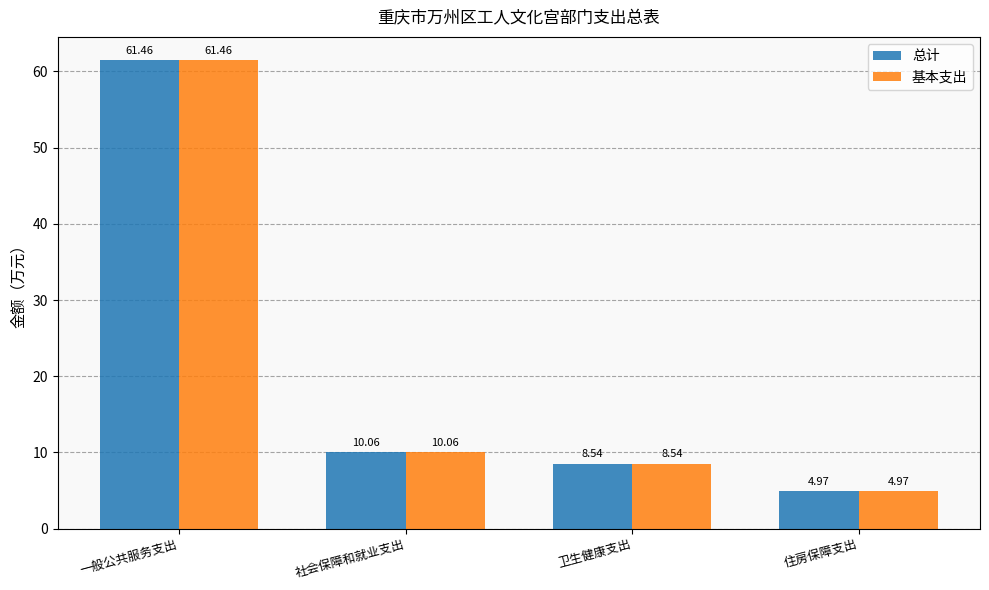

Which label corresponds to the largest value in the chart?

一般公共服务支出